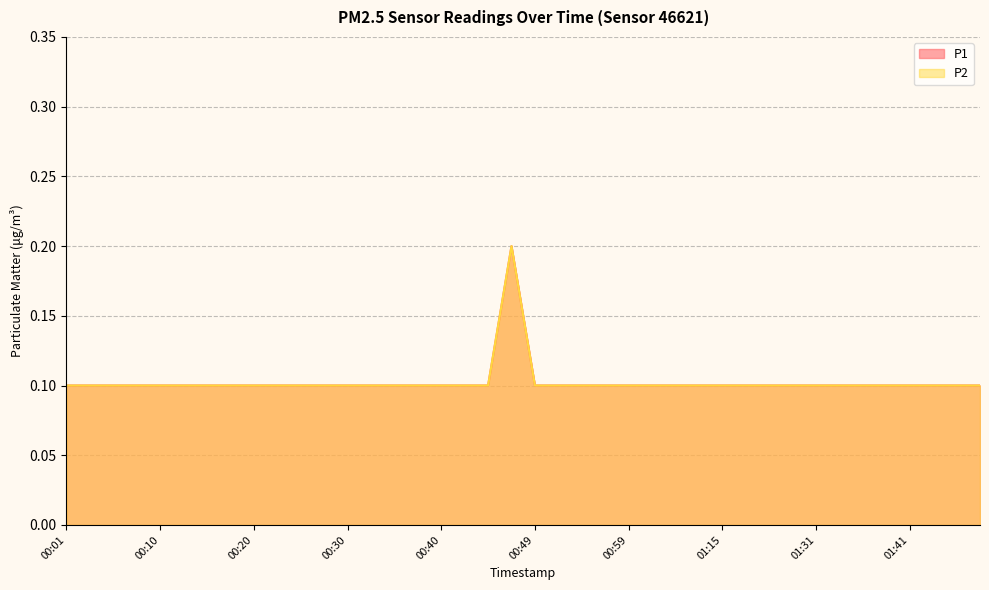

List the series in order of their peak value, lowest first.

P1, P2